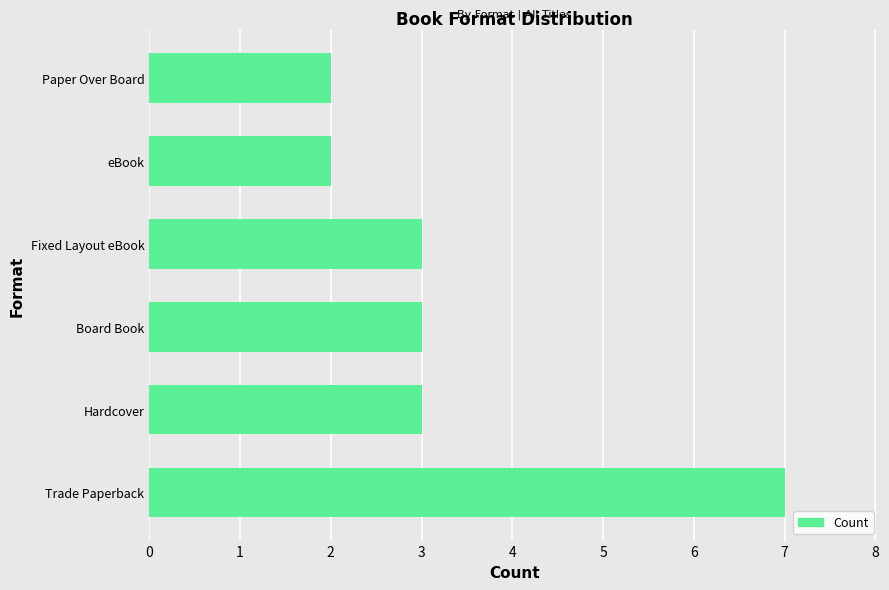

The chart shows a value of 3 at Hardcover. True or false?

True